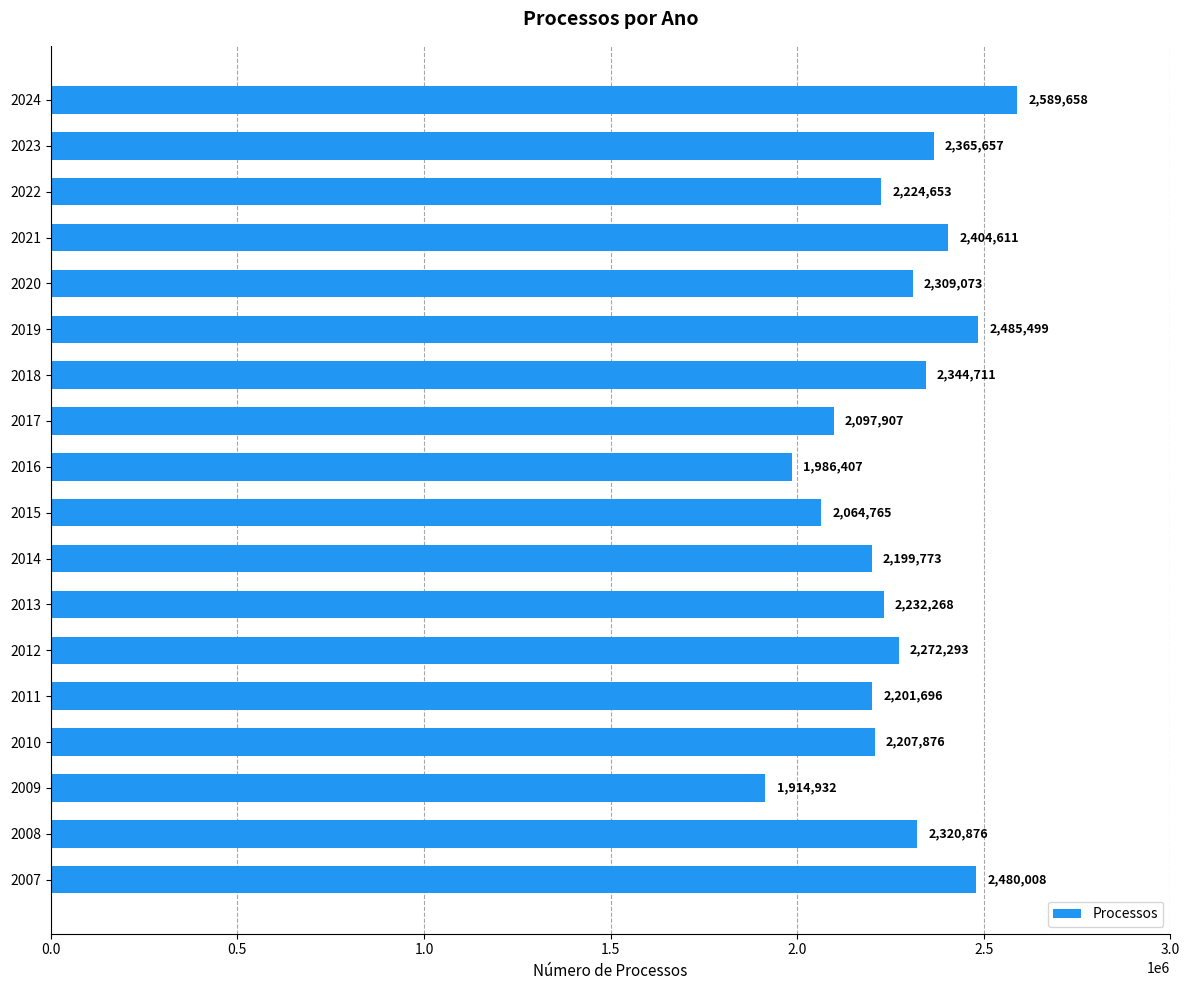

What is the difference between the maximum and minimum values?

674726